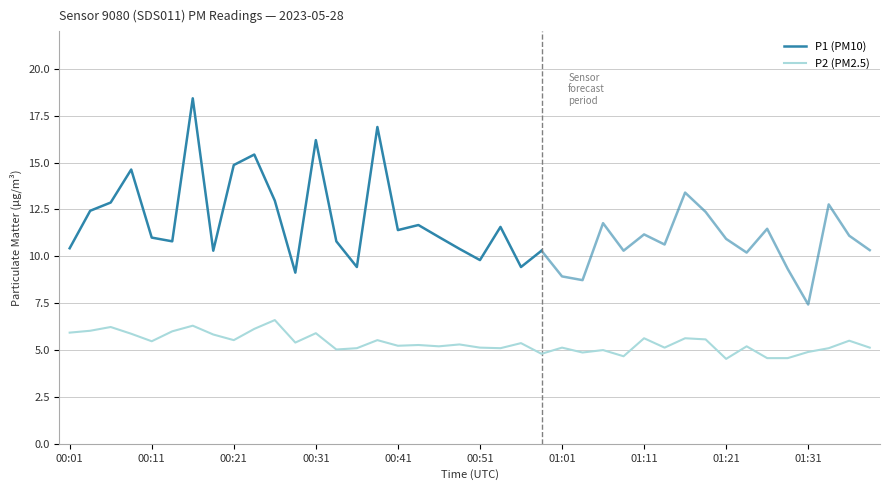

What is the smallest value displayed?

4.5